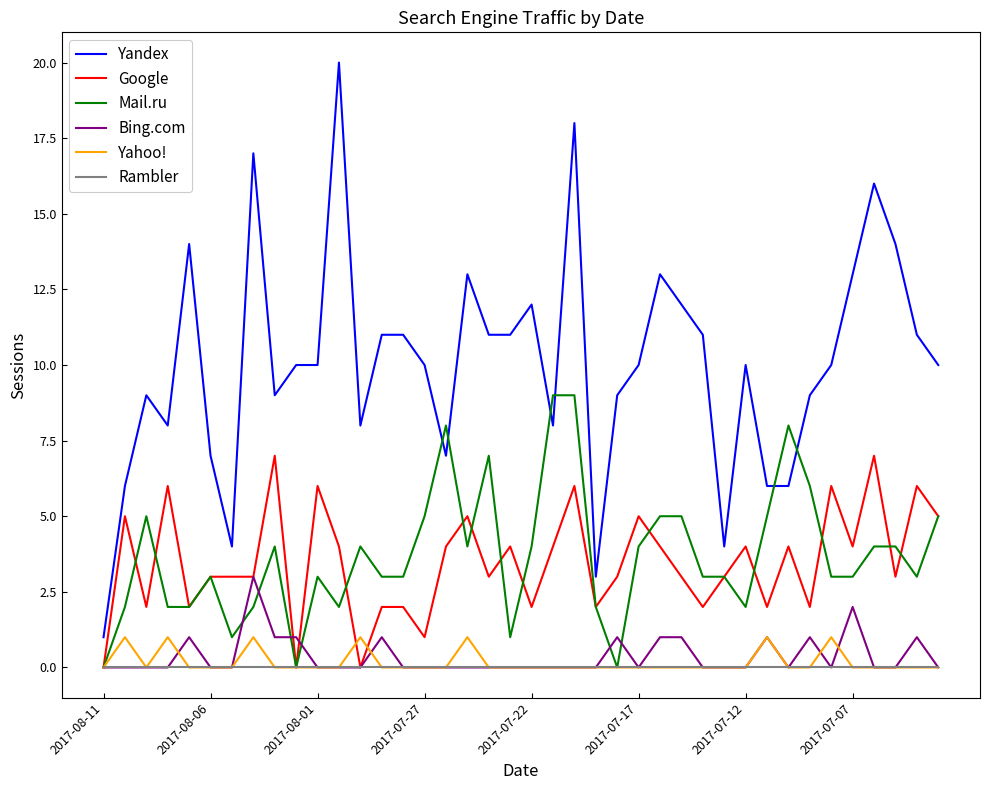

What are all the series names shown in the legend?

Yandex, Google, Mail.ru, Bing.com, Yahoo!, Rambler